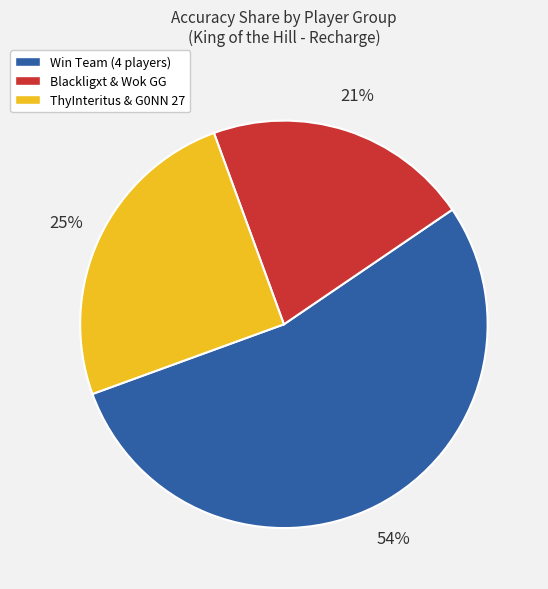

Is there a majority slice in this chart?

Yes